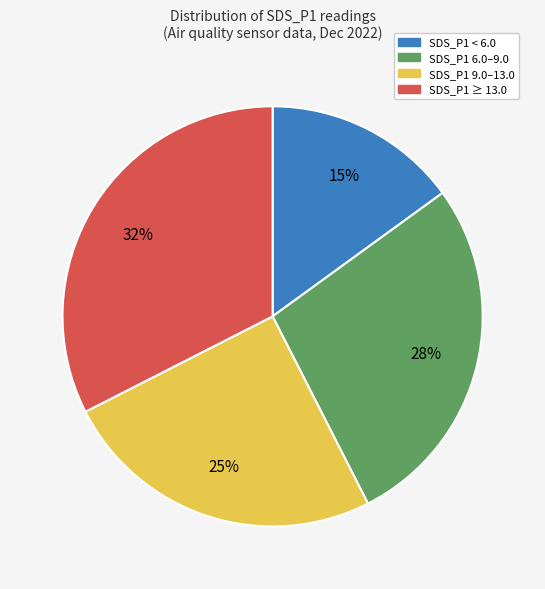

Does any single category account for the majority?

No